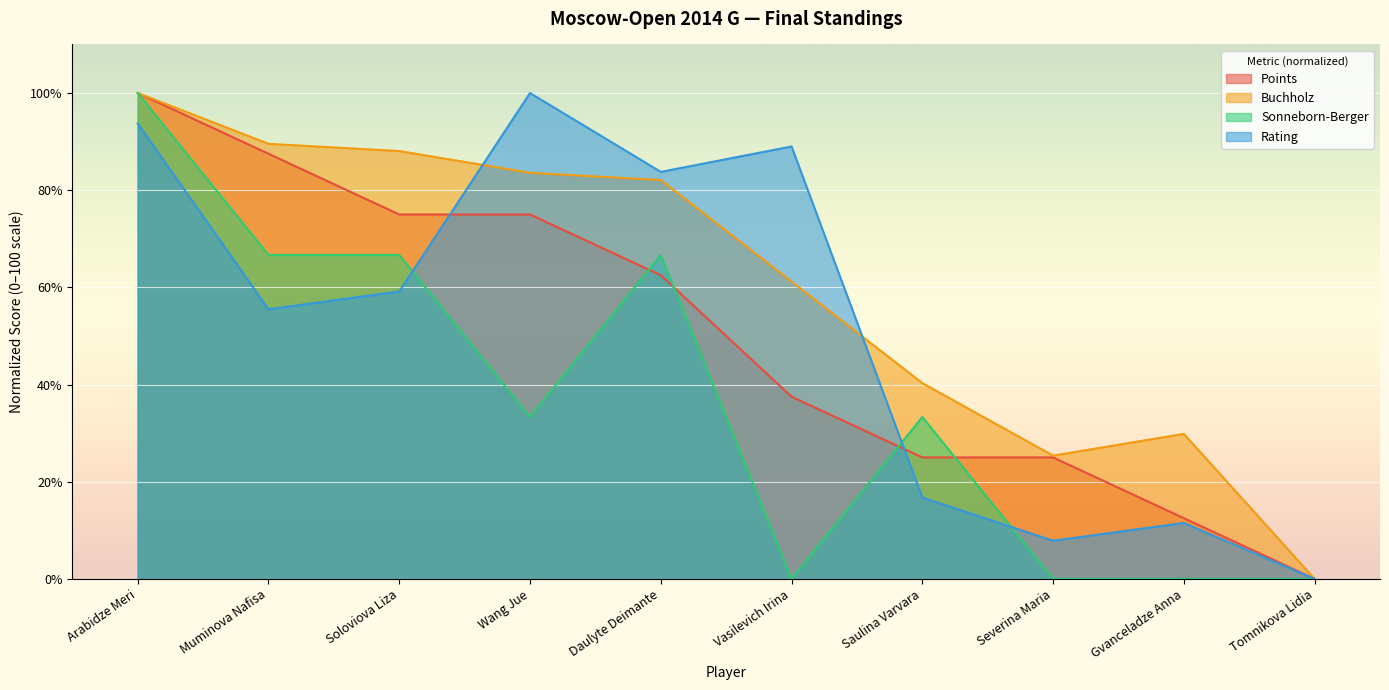

Reading left to right, extract all data points from this chart.

Points: 100.0	87.5	75.0	75.0	62.5	37.5	25.0	25.0	12.5	0.0
Buchholz: 100.0	89.6	88.1	83.6	82.1	61.2	40.3	25.4	29.9	0.0
Sonneborn-Berger: 100.0	66.7	66.7	33.3	66.7	0.0	33.3	0.0	0.0	0.0
Rating: 93.7	55.5	59.2	100.0	83.8	89.0	16.8	7.9	11.5	0.0